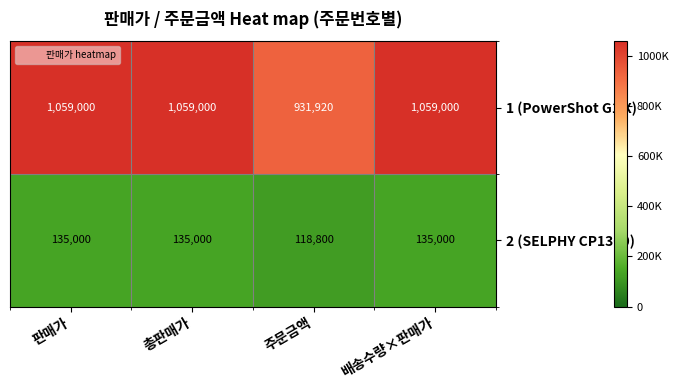

Between 주문금액 and 배송수량×판매가, which series saw the biggest shift?

1 (PowerShot G1 X)